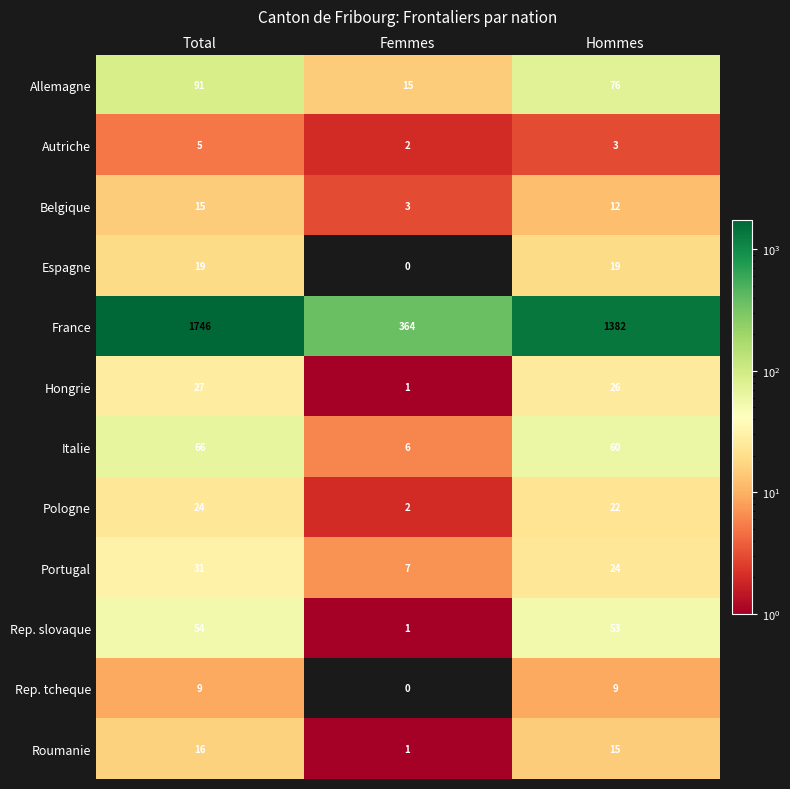

Which category has the highest value across all series?

Total